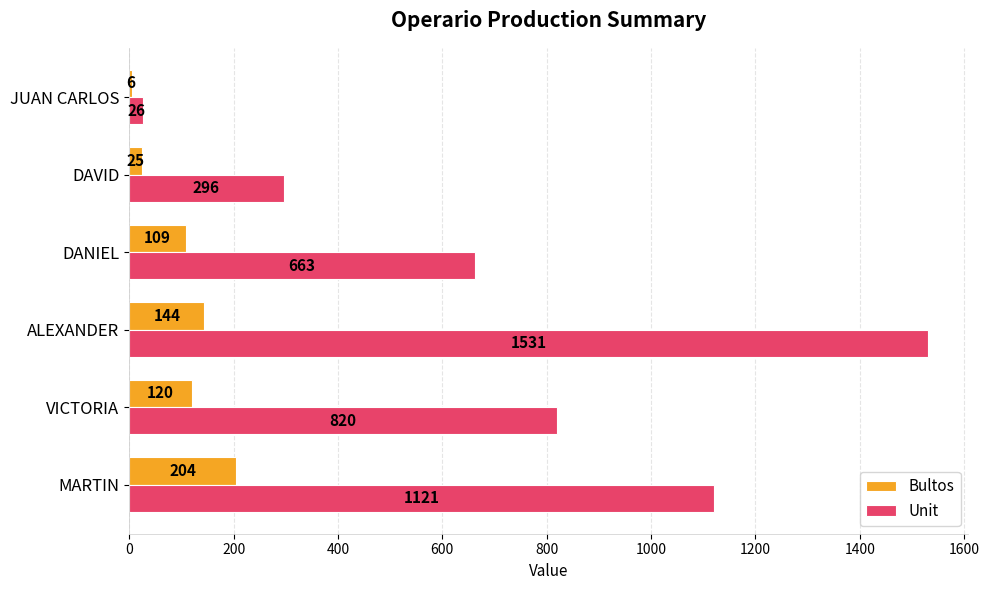

Which category has the lowest value across all series?

JUAN CARLOS